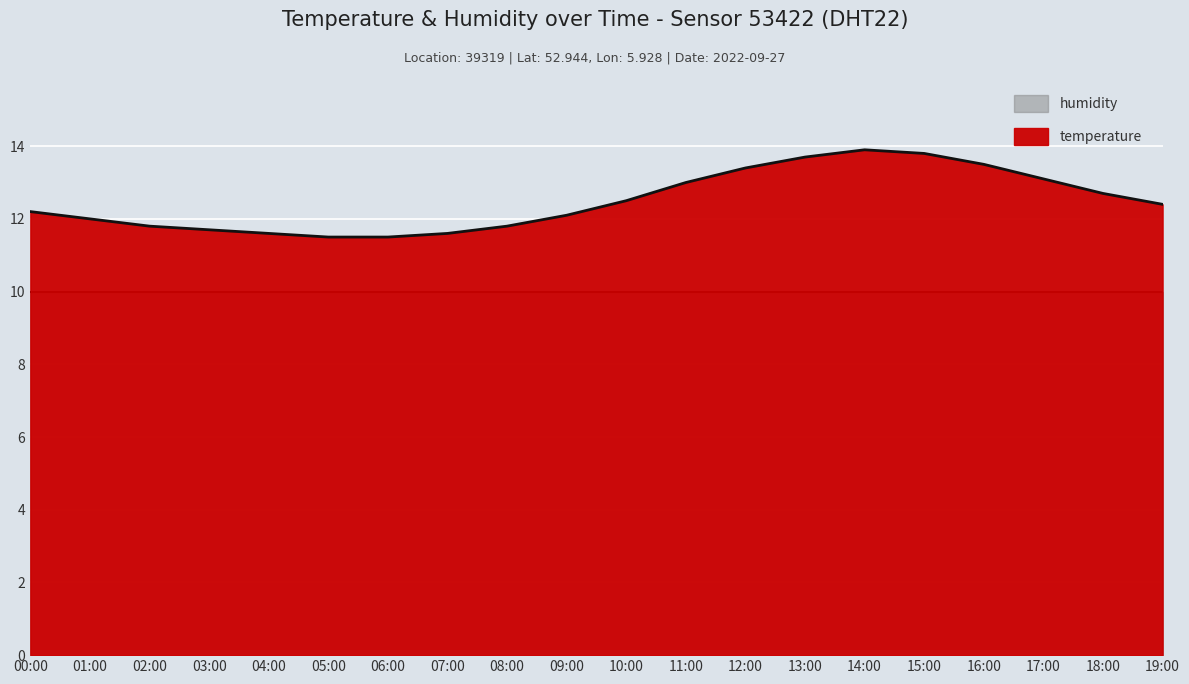

What is the sum of the values at 10:00 and 11:00?

25.5